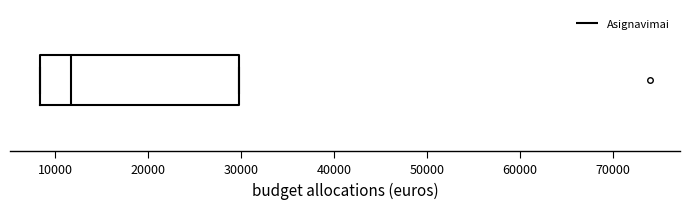

Read this box plot against the x-axis: the position of the median line, the range covered by the box, and the ends of both whiskers. The values are not printed on the chart, so give them approximately, as read against the axis.

median 12000, box 8000 to 30000, whiskers 8000 to 30000